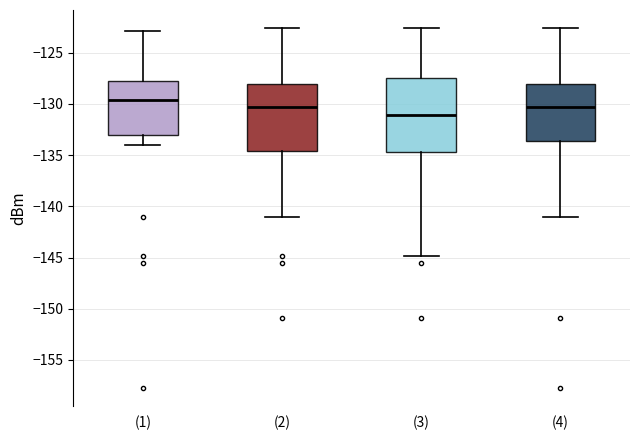

Reading left to right, read every box against the y-axis: the position of its median line, the range the box covers, and the ends of its whiskers. The values are not printed on the chart, so give them approximately, as read against the axis.

(1): median -129.5, box -133.0 to -128.0, whiskers -134.0 to -123.0
(2): median -130.5, box -134.5 to -128.0, whiskers -141.0 to -122.5
(3): median -131.0, box -134.5 to -127.5, whiskers -145.0 to -122.5
(4): median -130.5, box -133.5 to -128.0, whiskers -141.0 to -122.5